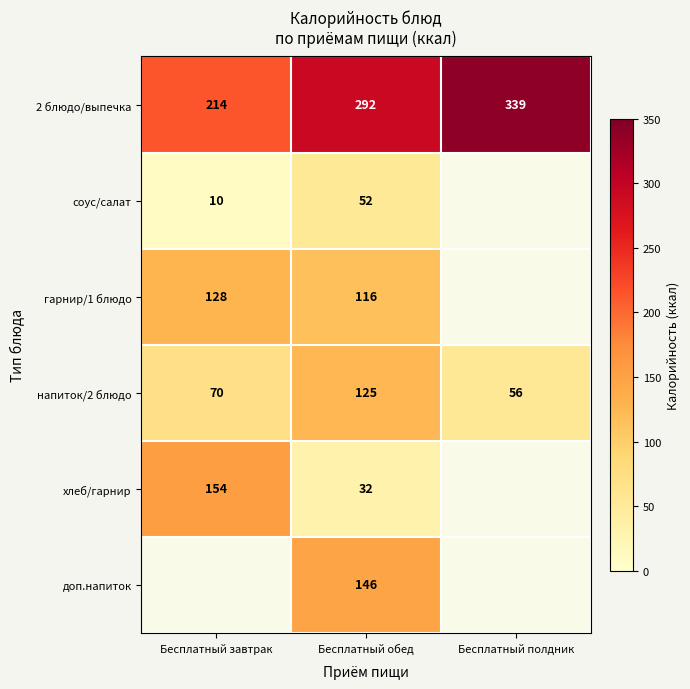

How many напиток/2 блюдо values are between 56 and 125?

3